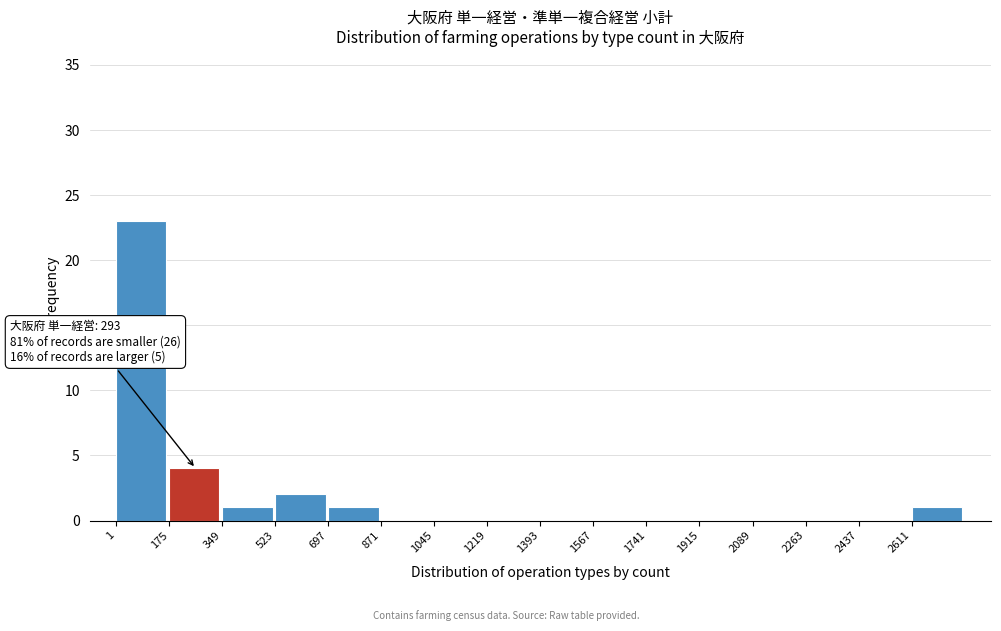

Over which range of the x-axis is the bar tallest?

0 to 180